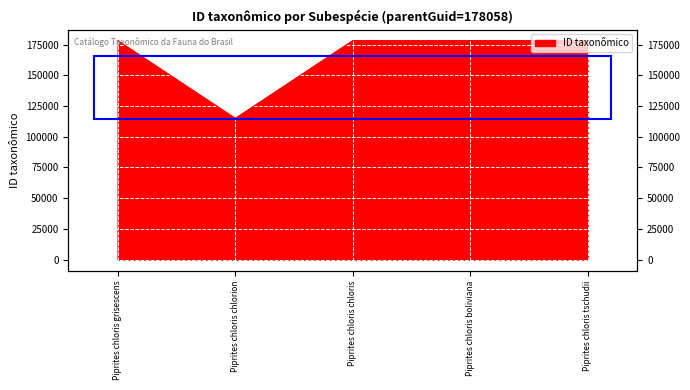

Rank the categories by value from lowest to highest.

Piprites chloris chlorion, Piprites chloris chloris, Piprites chloris grisescens, Piprites chloris boliviana, Piprites chloris tschudii